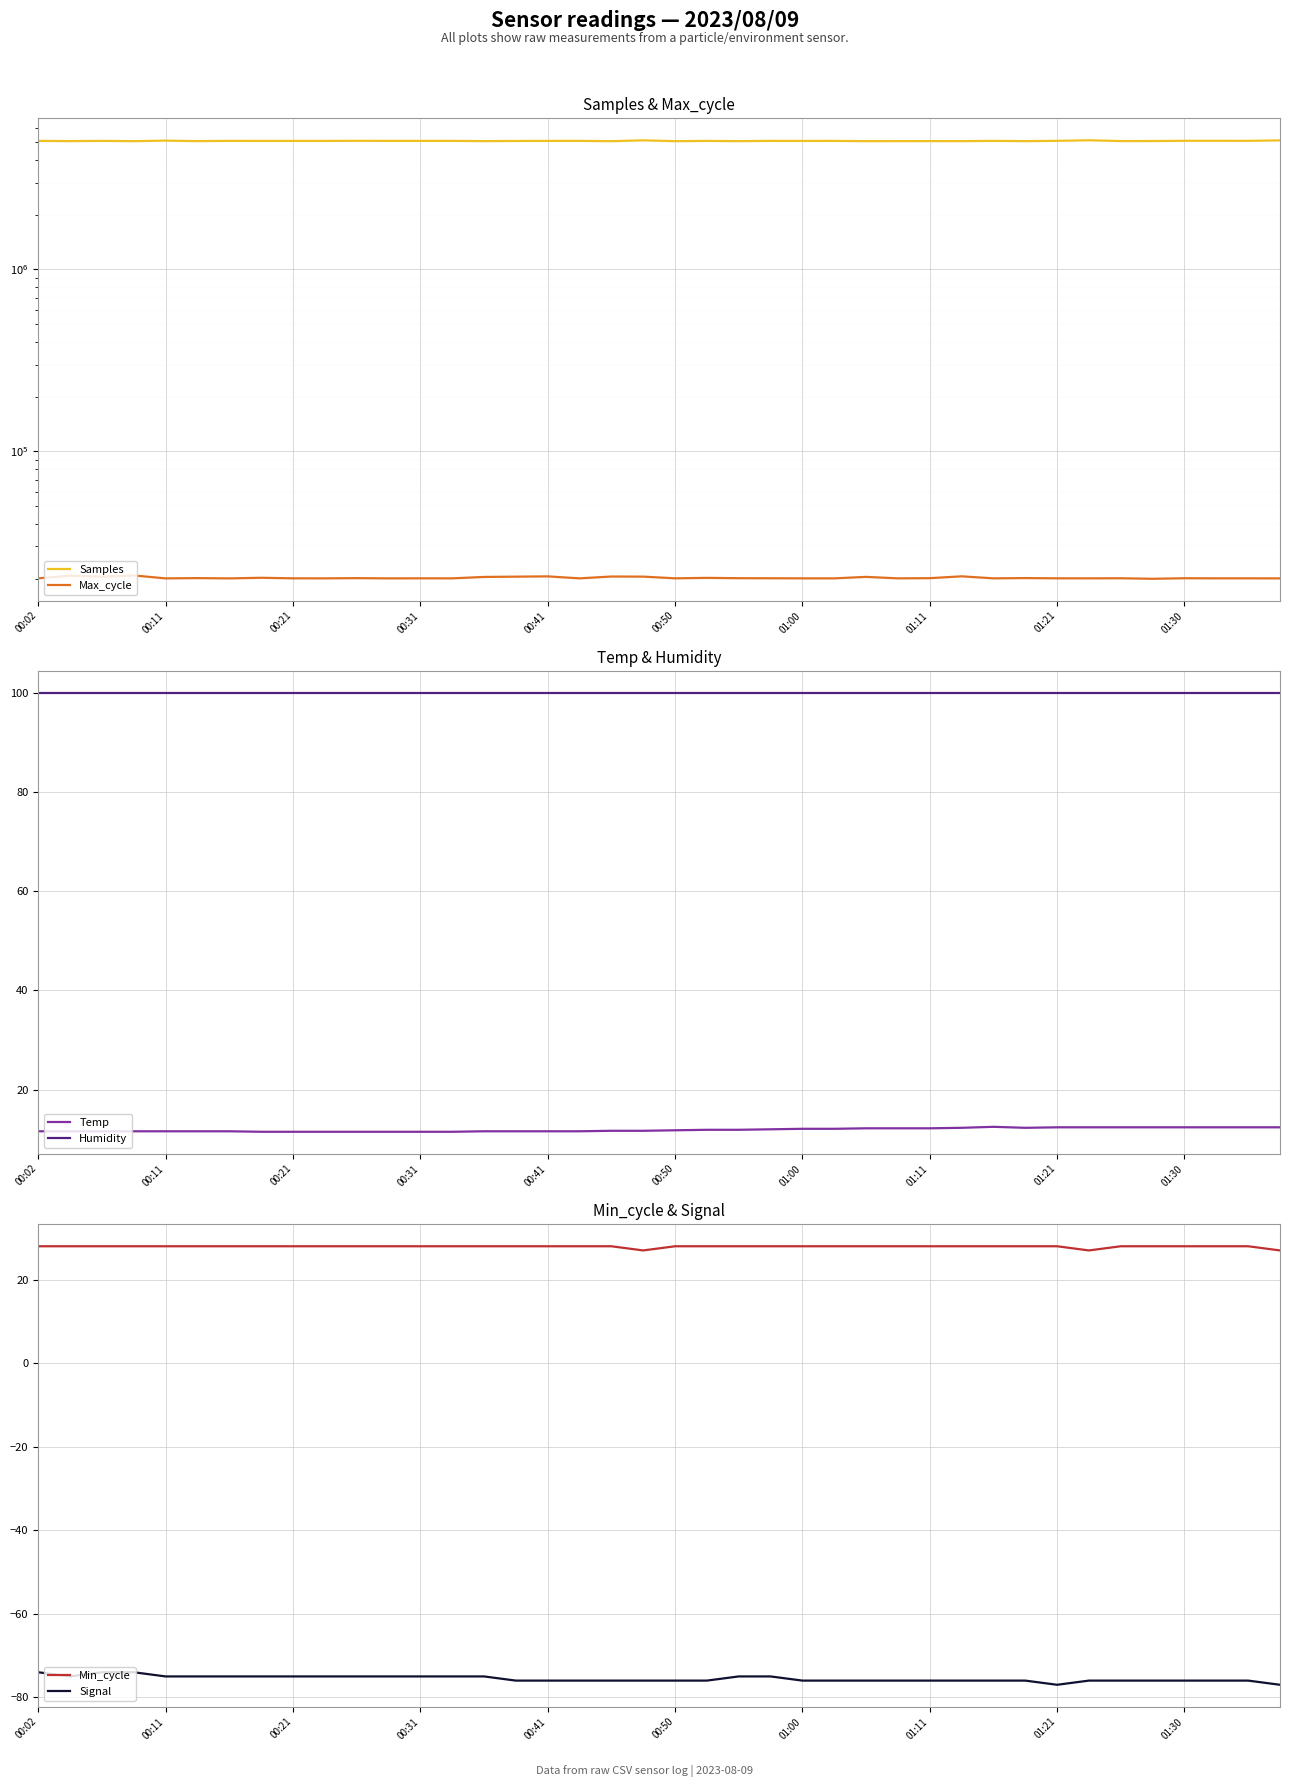

At which category is the sum across all series the highest?

33